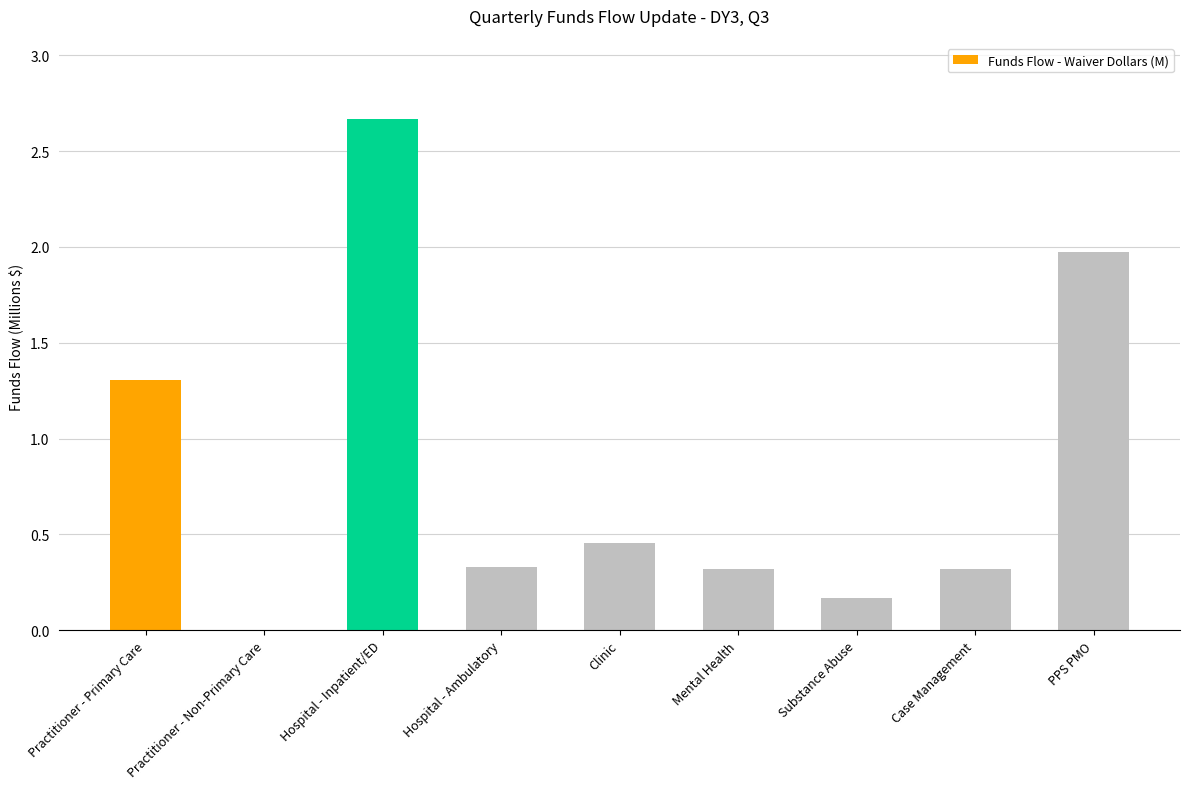

What is the difference between the values at PPS PMO and Clinic?

1.5